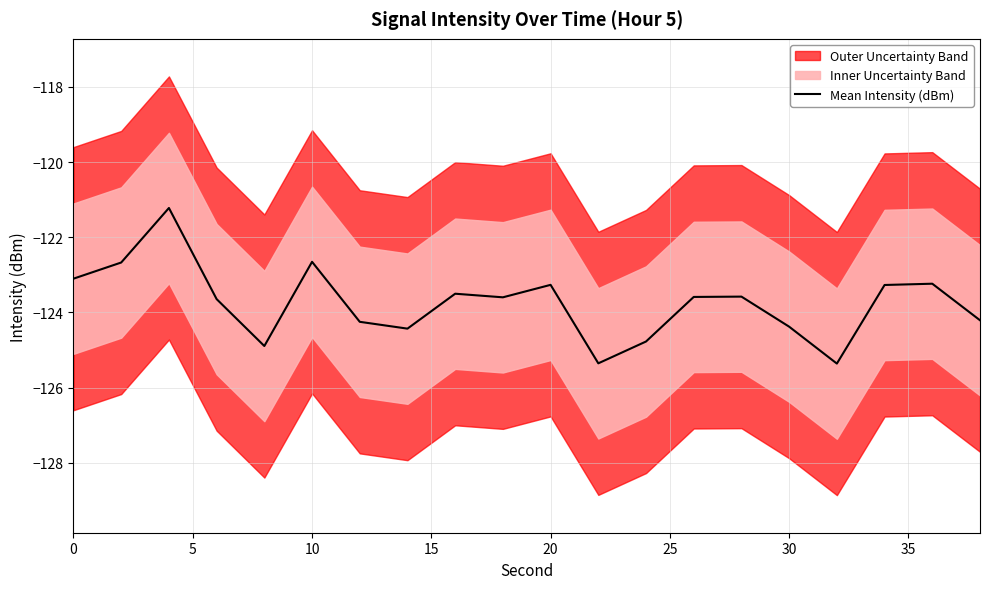

Reading left to right, what are all the values shown in this chart?

-123.1	-122.7	-121.2	-123.6	-124.9	-122.7	-124.3	-124.4	-123.5	-123.6	-123.3	-125.4	-124.8	-123.6	-123.6	-124.4	-125.4	-123.3	-123.2	-124.2